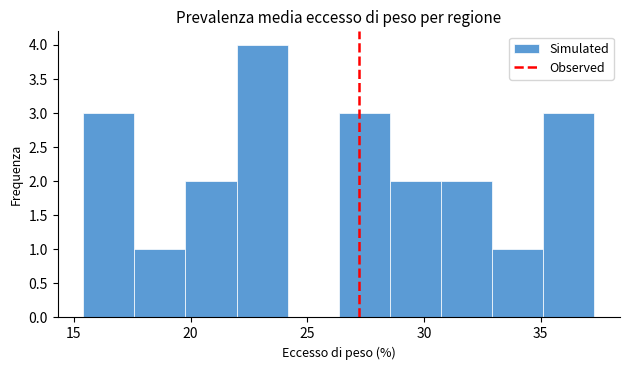

Reading left to right, list every bar in this chart as the range it spans on the x-axis followed by its height. Neither the bar edges nor the heights are printed on the chart, so give them approximately, as read against the axes.

15.5 to 17.5: 3
17.5 to 20.0: 1
20.0 to 22.0: 2
22.0 to 24.0: 4
24.0 to 26.5: 0
26.5 to 28.5: 3
28.5 to 30.5: 2
30.5 to 33.0: 2
33.0 to 35.0: 1
35.0 to 37.5: 3